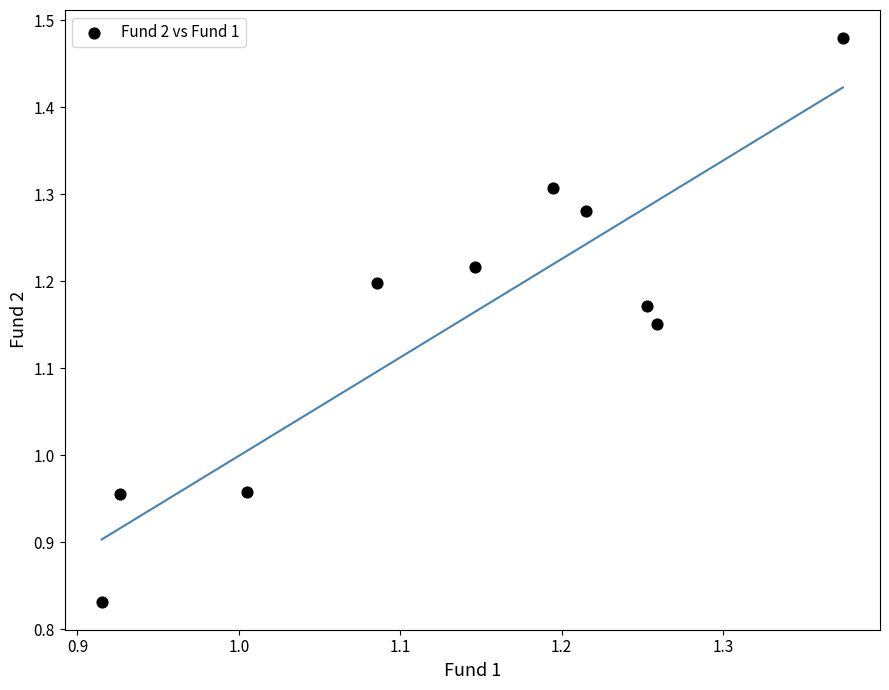

What is the range of Y values (max minus min)?

0.6